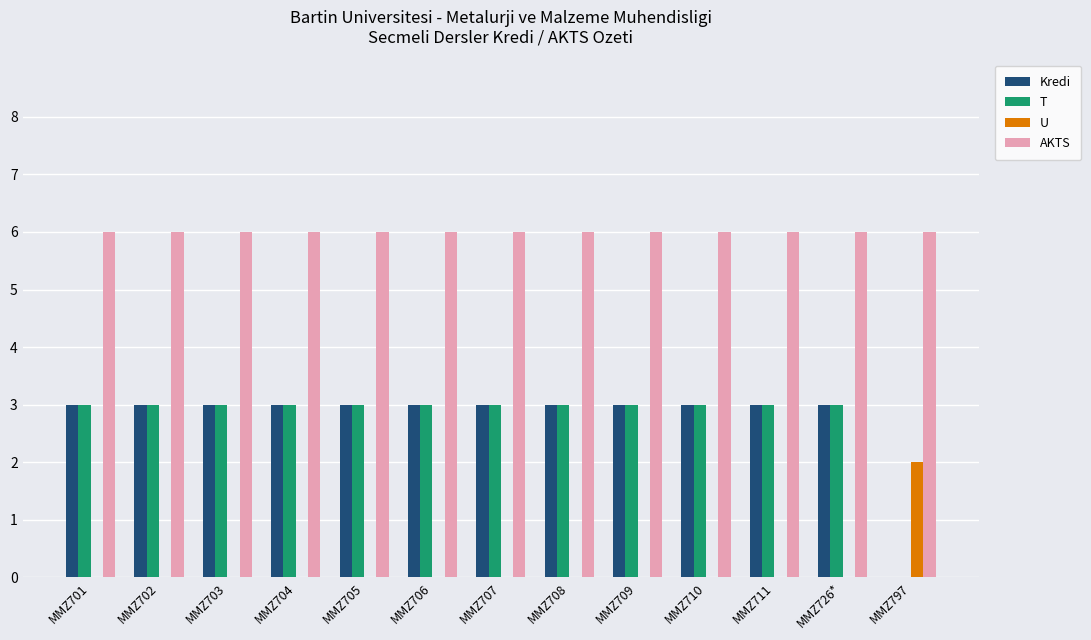

What is the maximum value for Kredi?

3